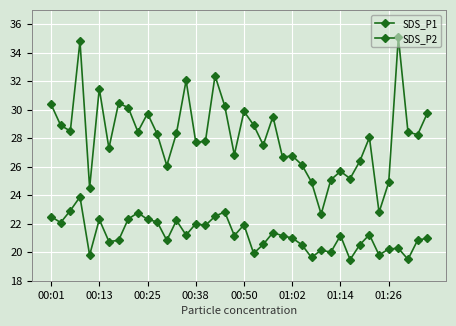

List the labels in order of SDS_P2 value, smallest first.

31, 37, 27, 00:50, 34, 21, 29, 28, 35, 36, 26, 32, 22, 01:14, 01:26, 12, 38, 39, 25, 24, 19, 30, 14, 33, 23, 16, 20, 15, 00:13, 11, 13, 01:02, 10, 8, 00:01, 17, 9, 18, 00:25, 00:38